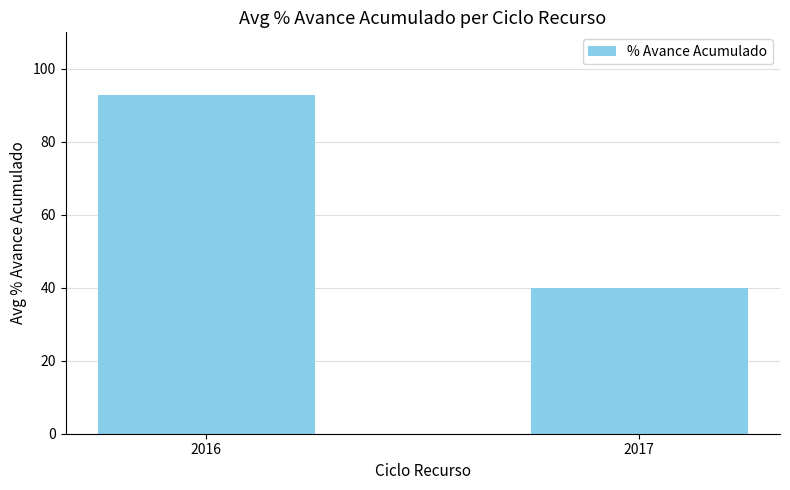

What is the smallest value displayed?

40.0